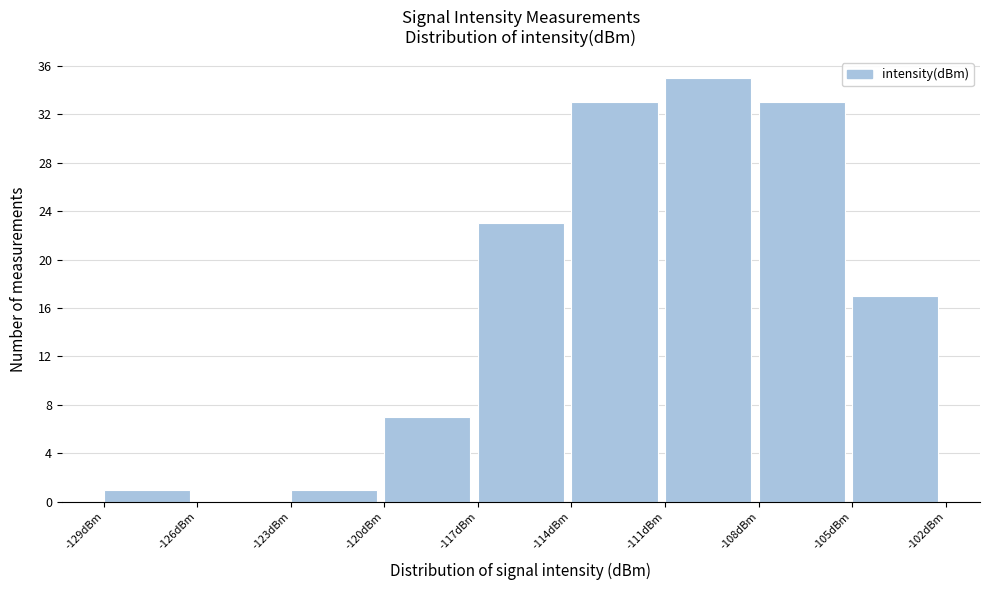

Reading left to right, list every bar in this chart as the range it spans on the x-axis followed by its height. The values are not printed on the chart, so give them approximately, as read against the axis.

-129 to -126: 1
-126 to -123: 0
-123 to -120: 1
-120 to -117: 7
-117 to -114: 23
-114 to -111: 33
-111 to -108: 35
-108 to -105: 33
-105 to -102: 17